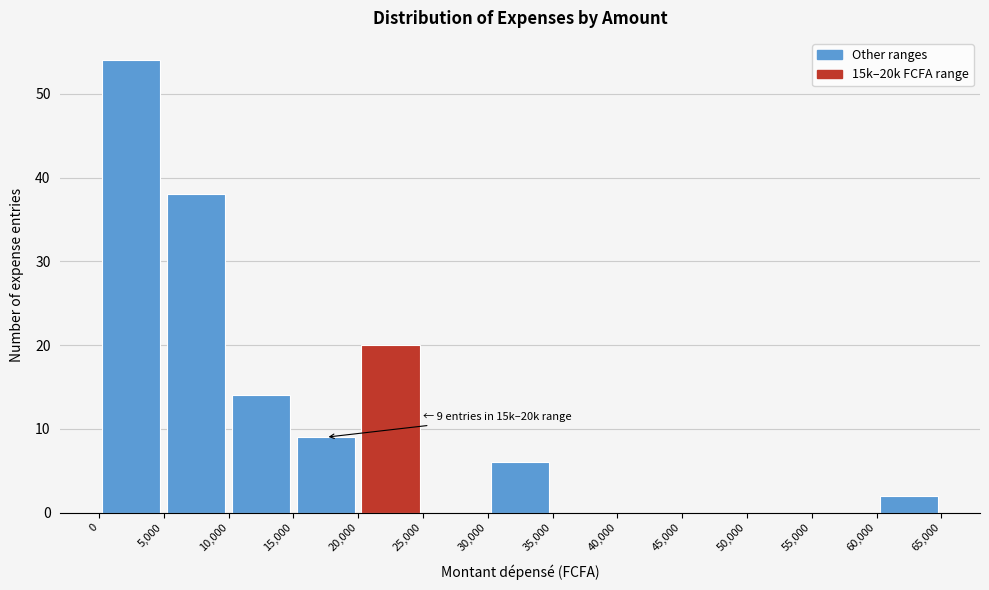

Over which range of the x-axis is the bar tallest?

0 to 5,000